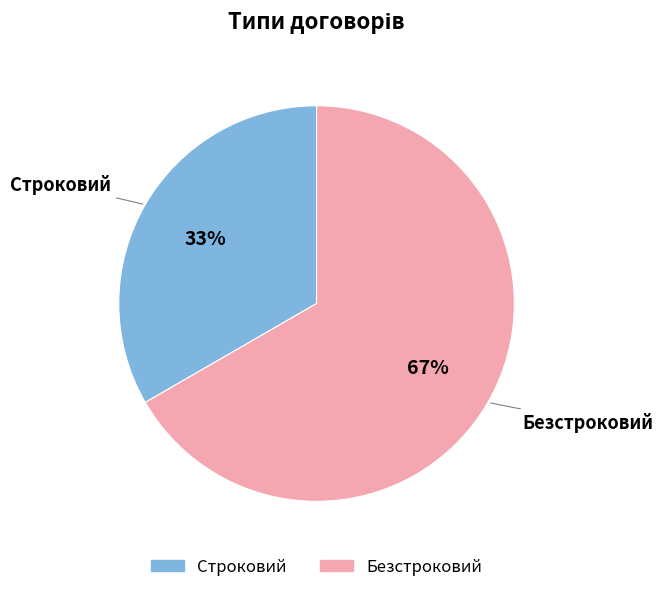

How many segments does this pie chart have?

2